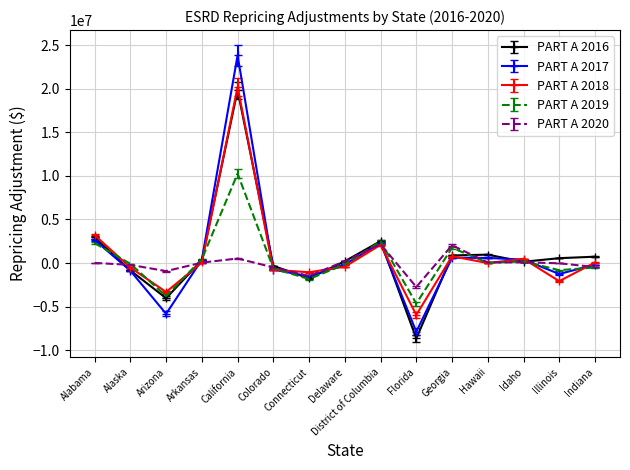

At which category does the chart reach its peak across all series?

California